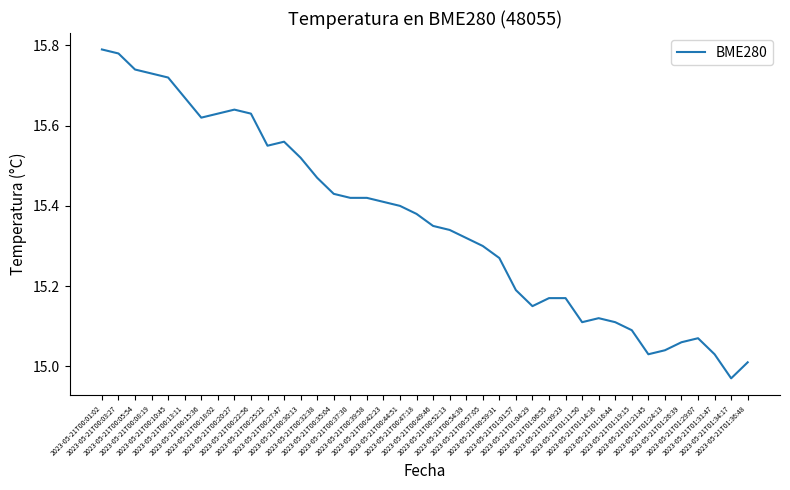

Approximately how many times larger is the value at 2023-05-21T00:18:02 compared to 2023-05-21T01:09:23?

1.0